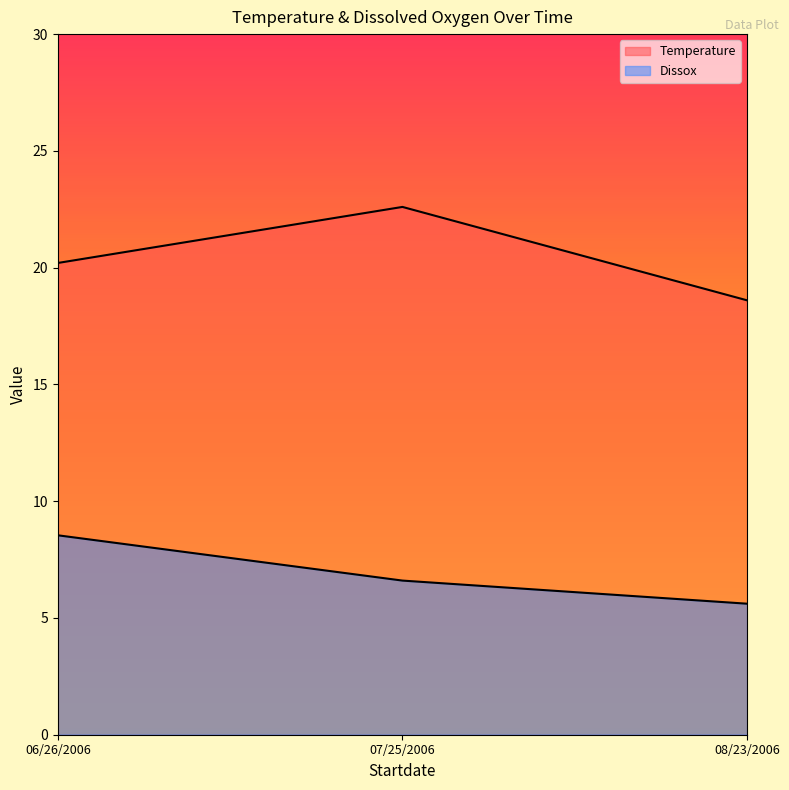

At which category is the sum across all series the highest?

07/25/2006